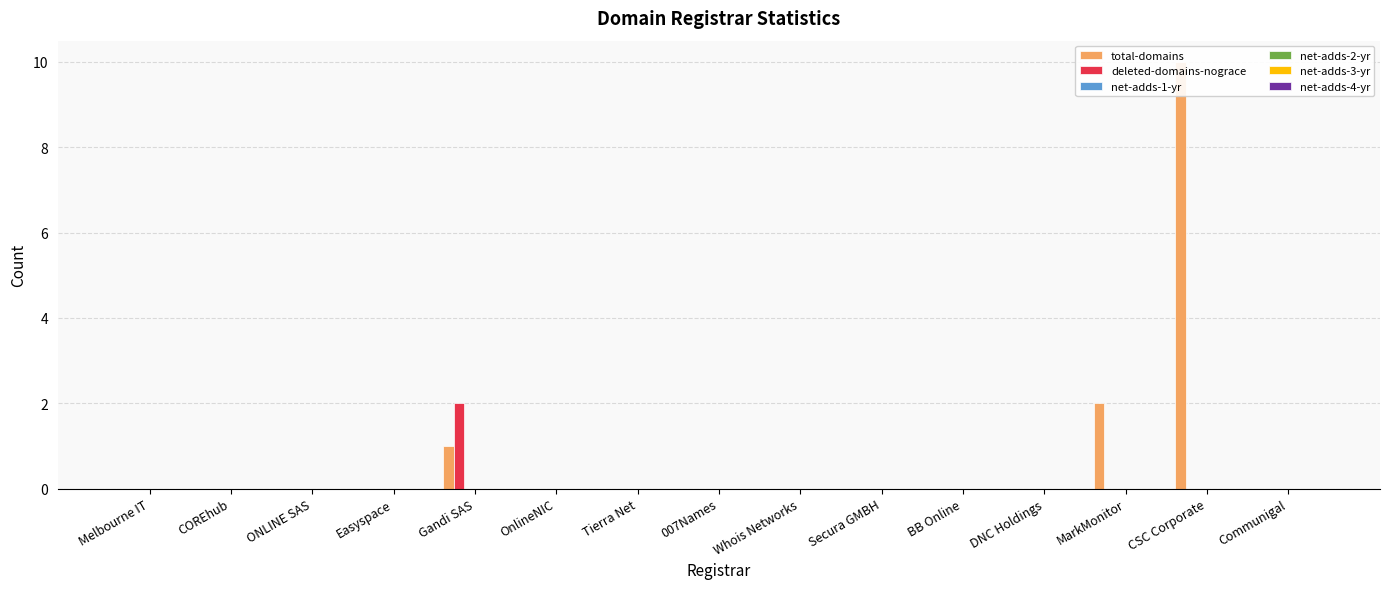

Reading right to left, list all the values displayed in this chart.

total-domains: Communigal=0	CSC Corporate=10	MarkMonitor=2	DNC Holdings=0	BB Online=0	Secura GMBH=0	Whois Networks=0	007Names=0	Tierra Net=0	OnlineNIC=0	Gandi SAS=1	Easyspace=0	ONLINE SAS=0	COREhub=0	Melbourne IT=0
deleted-domains-nograce: Communigal=0	CSC Corporate=0	MarkMonitor=0	DNC Holdings=0	BB Online=0	Secura GMBH=0	Whois Networks=0	007Names=0	Tierra Net=0	OnlineNIC=0	Gandi SAS=2	Easyspace=0	ONLINE SAS=0	COREhub=0	Melbourne IT=0
net-adds-1-yr: Communigal=0	CSC Corporate=0	MarkMonitor=0	DNC Holdings=0	BB Online=0	Secura GMBH=0	Whois Networks=0	007Names=0	Tierra Net=0	OnlineNIC=0	Gandi SAS=0	Easyspace=0	ONLINE SAS=0	COREhub=0	Melbourne IT=0
net-adds-2-yr: Communigal=0	CSC Corporate=0	MarkMonitor=0	DNC Holdings=0	BB Online=0	Secura GMBH=0	Whois Networks=0	007Names=0	Tierra Net=0	OnlineNIC=0	Gandi SAS=0	Easyspace=0	ONLINE SAS=0	COREhub=0	Melbourne IT=0
net-adds-3-yr: Communigal=0	CSC Corporate=0	MarkMonitor=0	DNC Holdings=0	BB Online=0	Secura GMBH=0	Whois Networks=0	007Names=0	Tierra Net=0	OnlineNIC=0	Gandi SAS=0	Easyspace=0	ONLINE SAS=0	COREhub=0	Melbourne IT=0
net-adds-4-yr: Communigal=0	CSC Corporate=0	MarkMonitor=0	DNC Holdings=0	BB Online=0	Secura GMBH=0	Whois Networks=0	007Names=0	Tierra Net=0	OnlineNIC=0	Gandi SAS=0	Easyspace=0	ONLINE SAS=0	COREhub=0	Melbourne IT=0